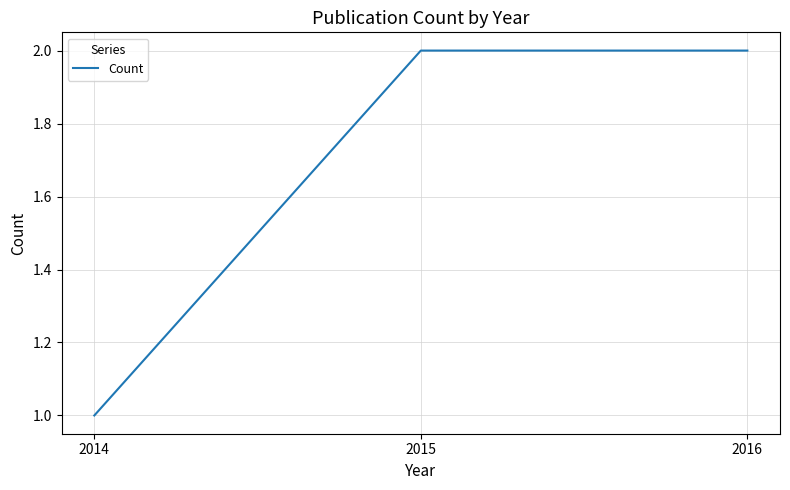

Reading left to right, extract all data points from this chart.

2014=1	2015=2	2016=2